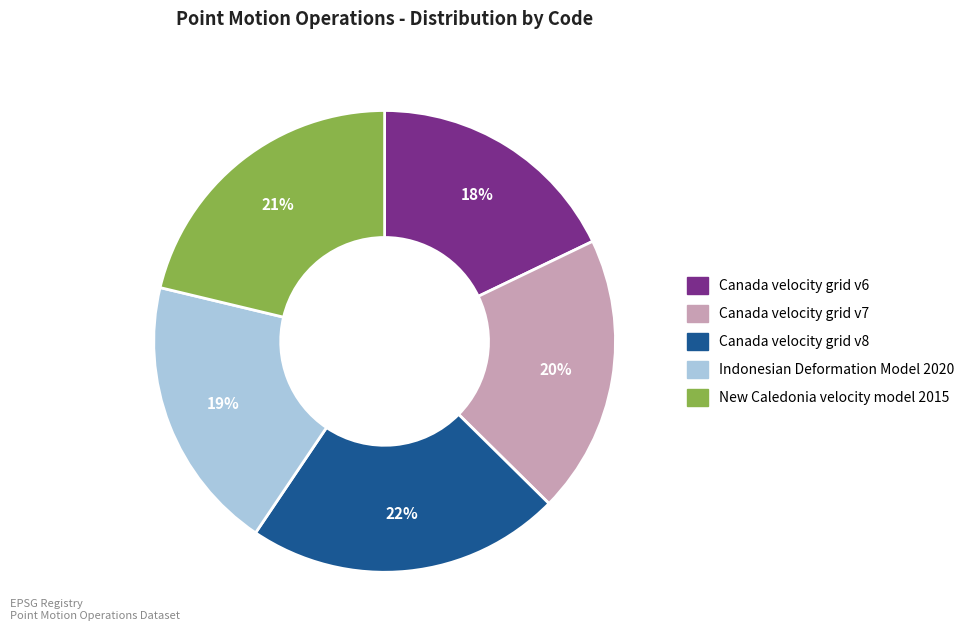

Count the number of slices in the pie.

5